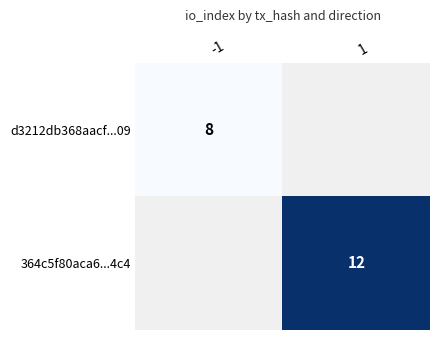

True or false: d3212db368aacf...09 has a value of 5.0 at -1.

False